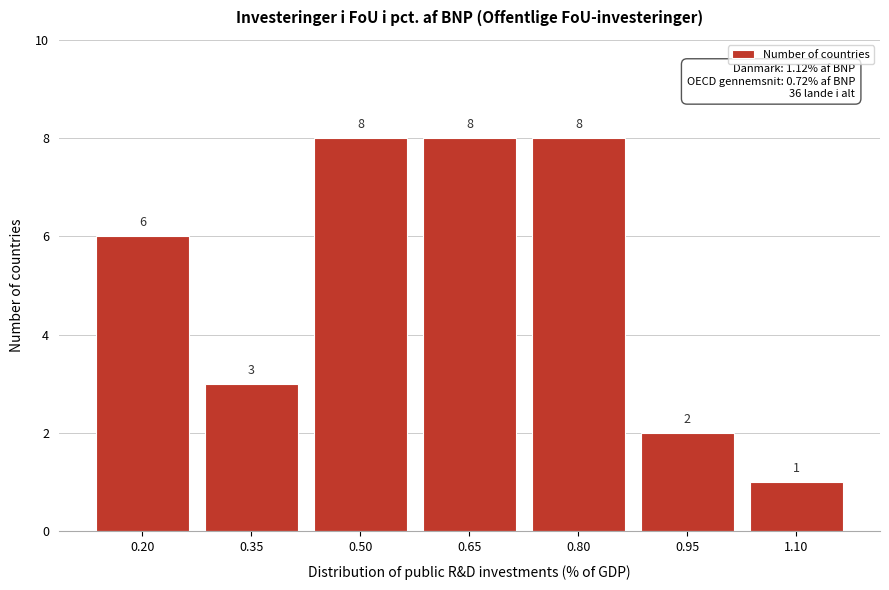

Reading left to right, list all the values displayed in this chart.

6	3	8	8	8	2	1